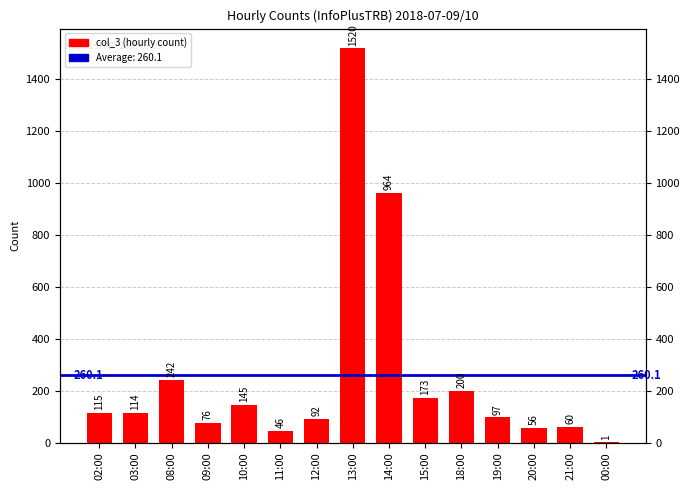

What is the label of the 11th bar from the left?

18:00